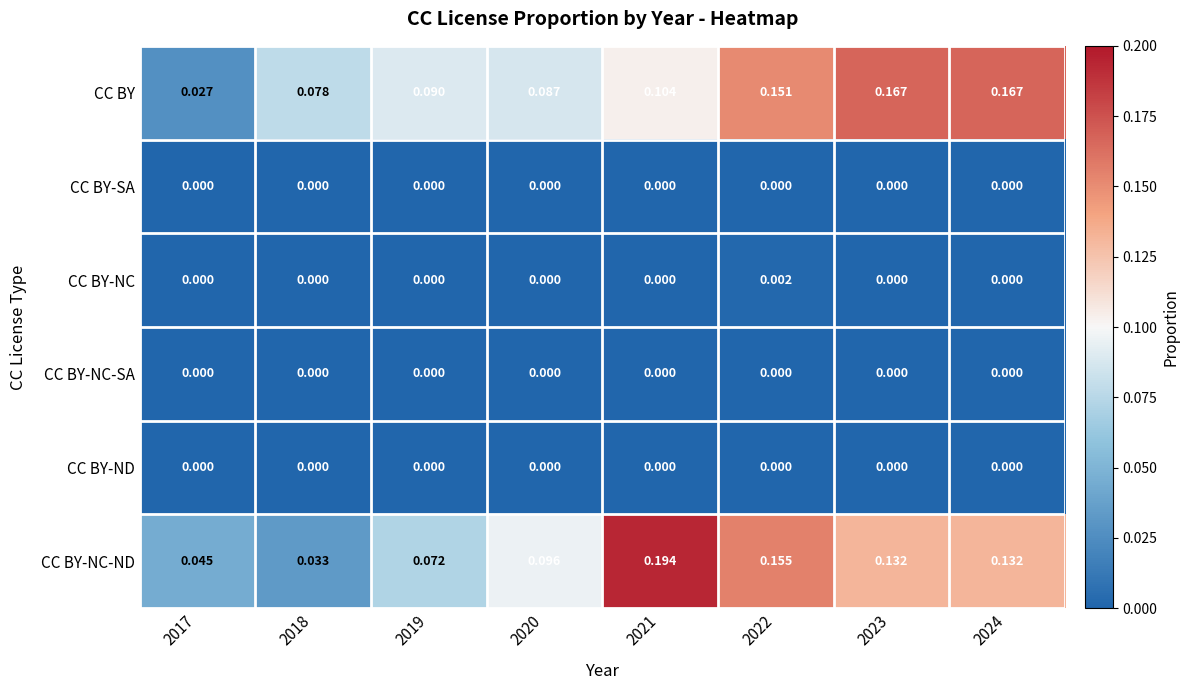

What is the total value across all series at 2022?

0.3